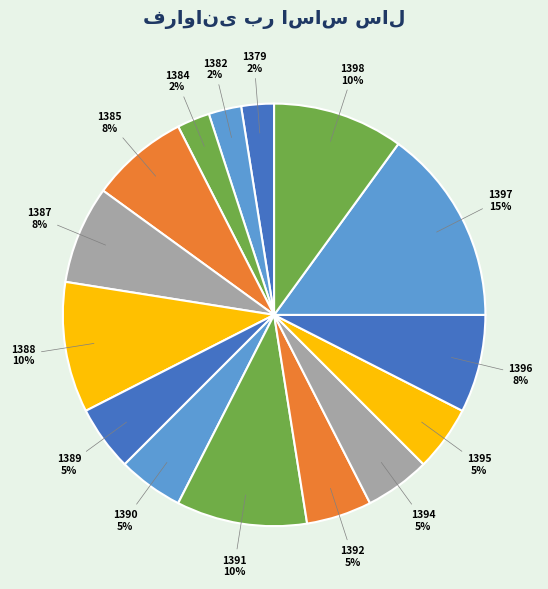

To the nearest percent, what is the average slice percentage?

7%